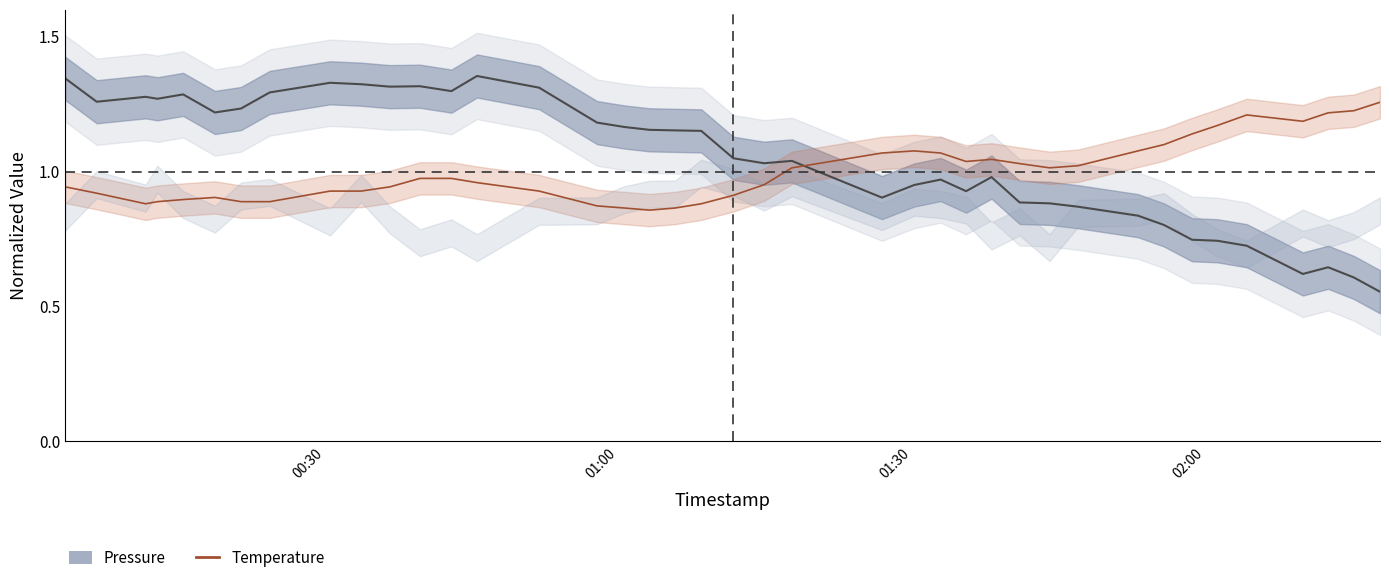

Does the chart have visible grid lines?

No